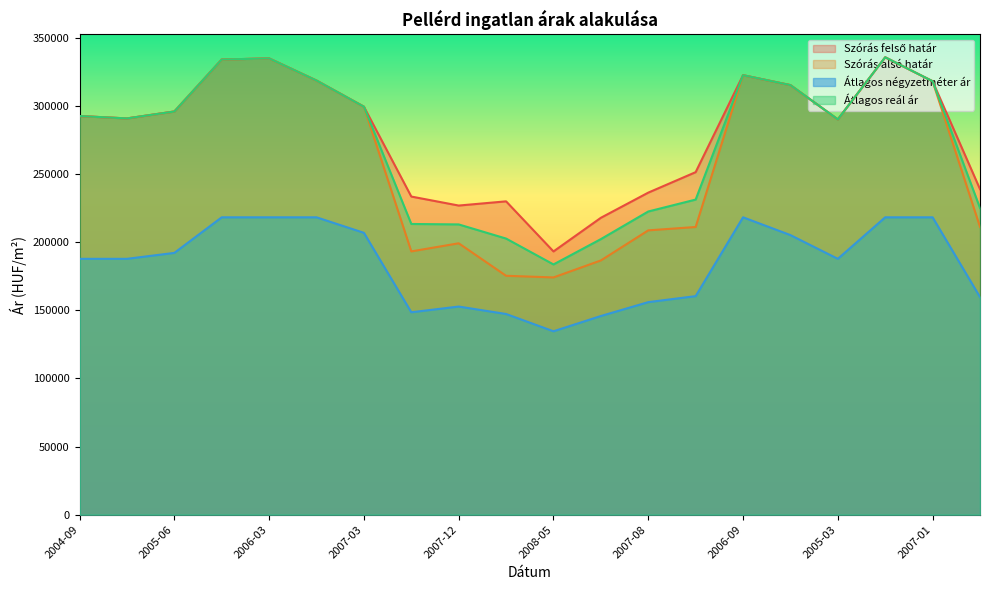

What is the difference between the Átlagos négyzetméter ár values at 2005-12 and 2005-03?

30476